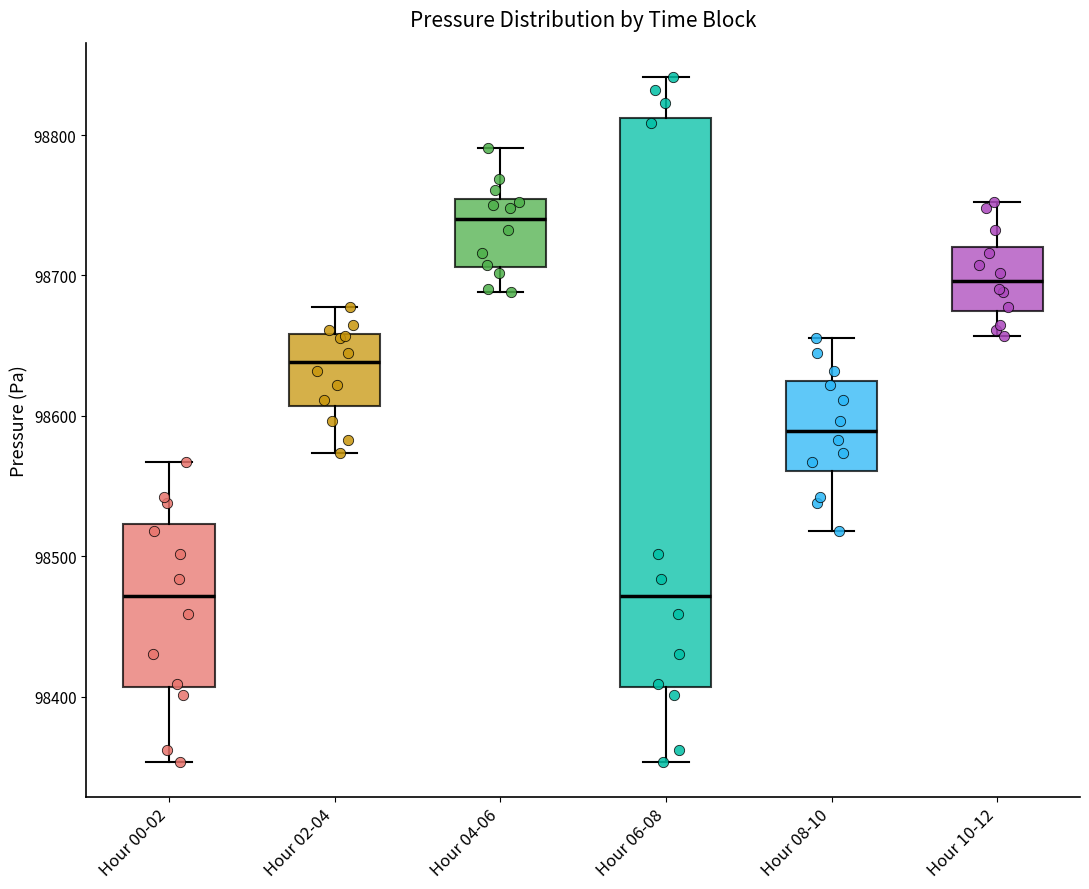

Reading left to right, transcribe this box plot: for each box, give where its median line is, the range the box spans, and where its two whiskers end, as read against the y-axis. The values are not printed on the chart, so give them approximately, as read against the axis.

Hour 00-02: median 98470, box 98410 to 98520, whiskers 98350 to 98570
Hour 02-04: median 98640, box 98610 to 98660, whiskers 98570 to 98680
Hour 04-06: median 98740, box 98710 to 98750, whiskers 98690 to 98790
Hour 06-08: median 98470, box 98410 to 98810, whiskers 98350 to 98840
Hour 08-10: median 98590, box 98560 to 98620, whiskers 98520 to 98660
Hour 10-12: median 98700, box 98670 to 98720, whiskers 98660 to 98750